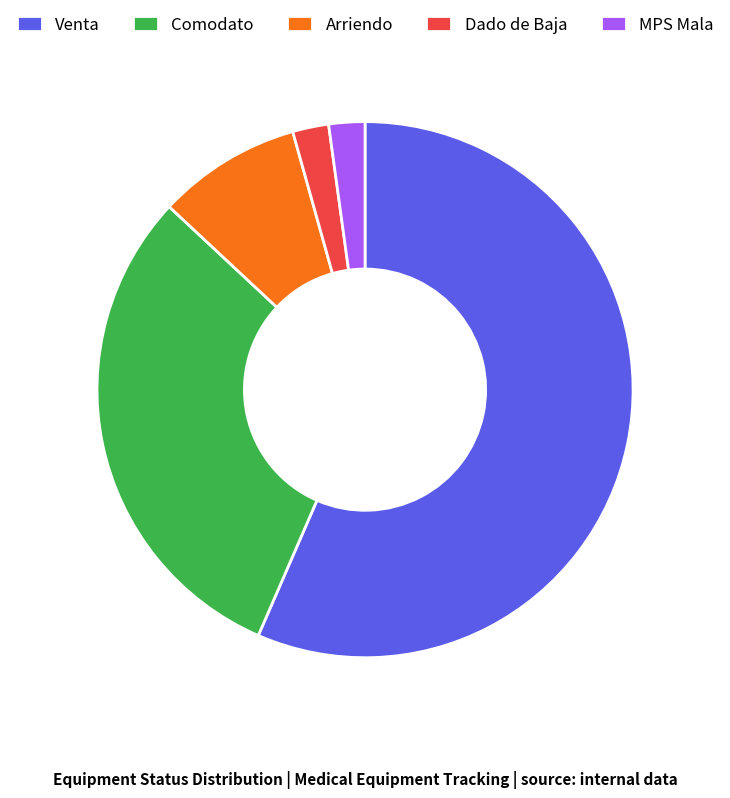

Between Arriendo and Dado de Baja, which is larger?

Arriendo